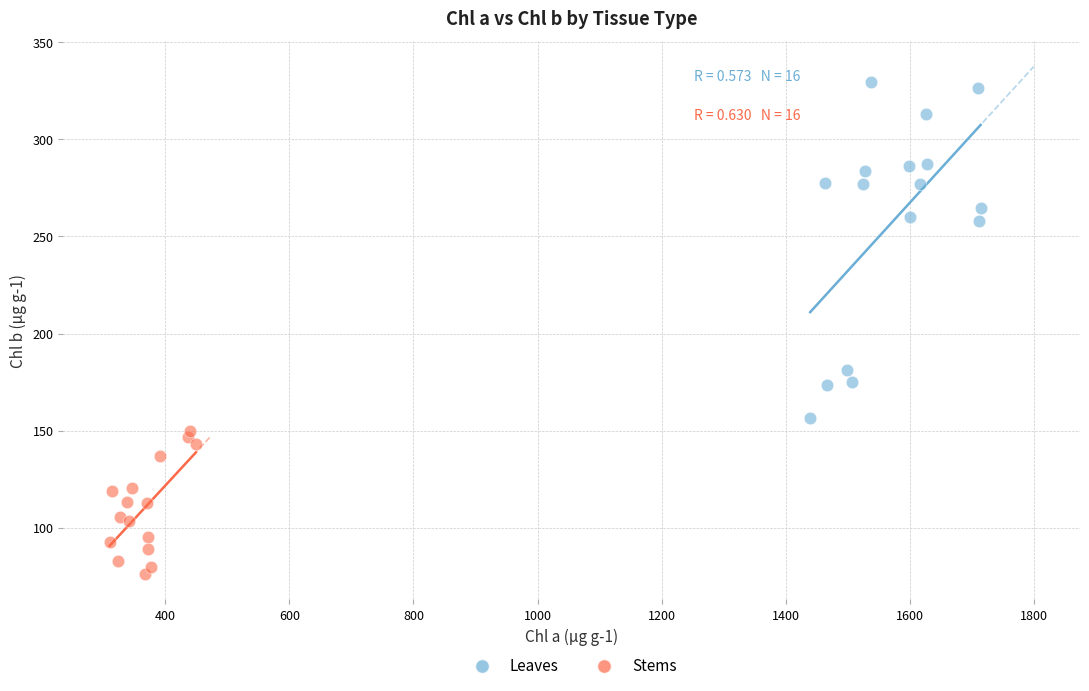

Which series contains the highest Y value?

Leaves